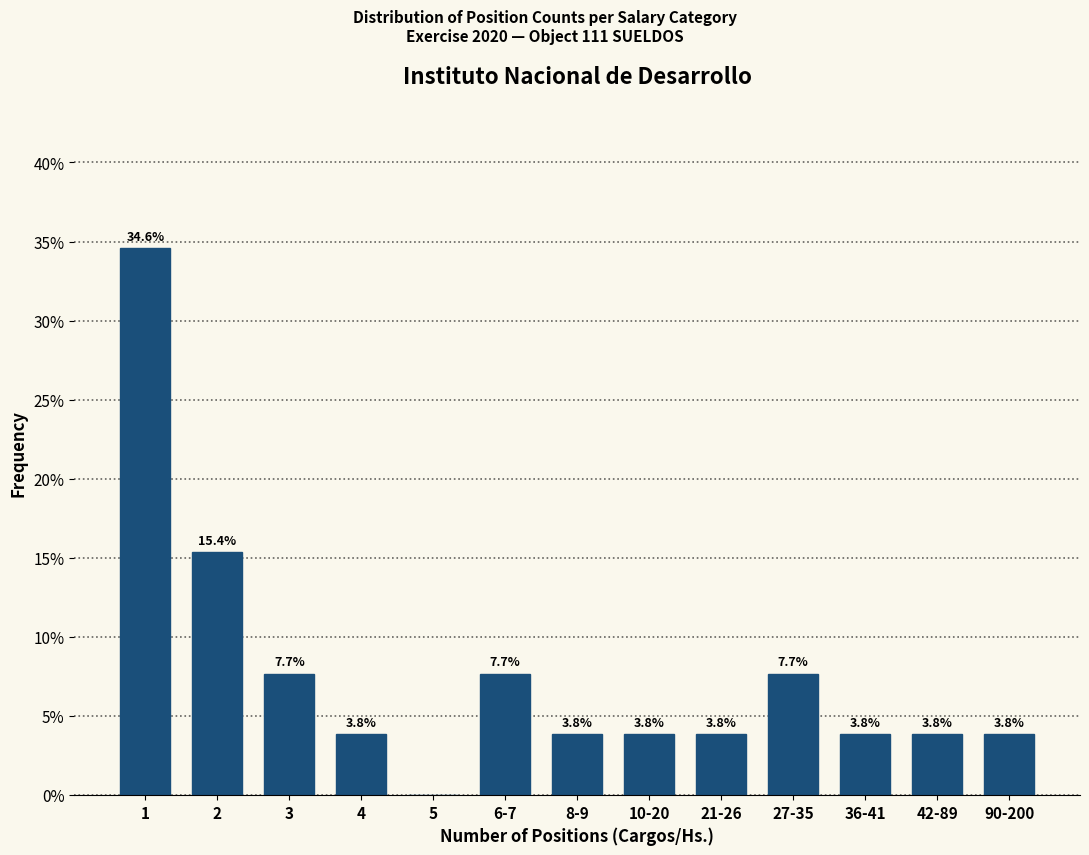

Reading left to right, transcribe all the data shown in this chart.

1=34.6	2=15.4	3=7.7	4=3.8	5=0.0	6-7=7.7	8-9=3.8	10-20=3.8	21-26=3.8	27-35=7.7	36-41=3.8	42-89=3.8	90-200=3.8